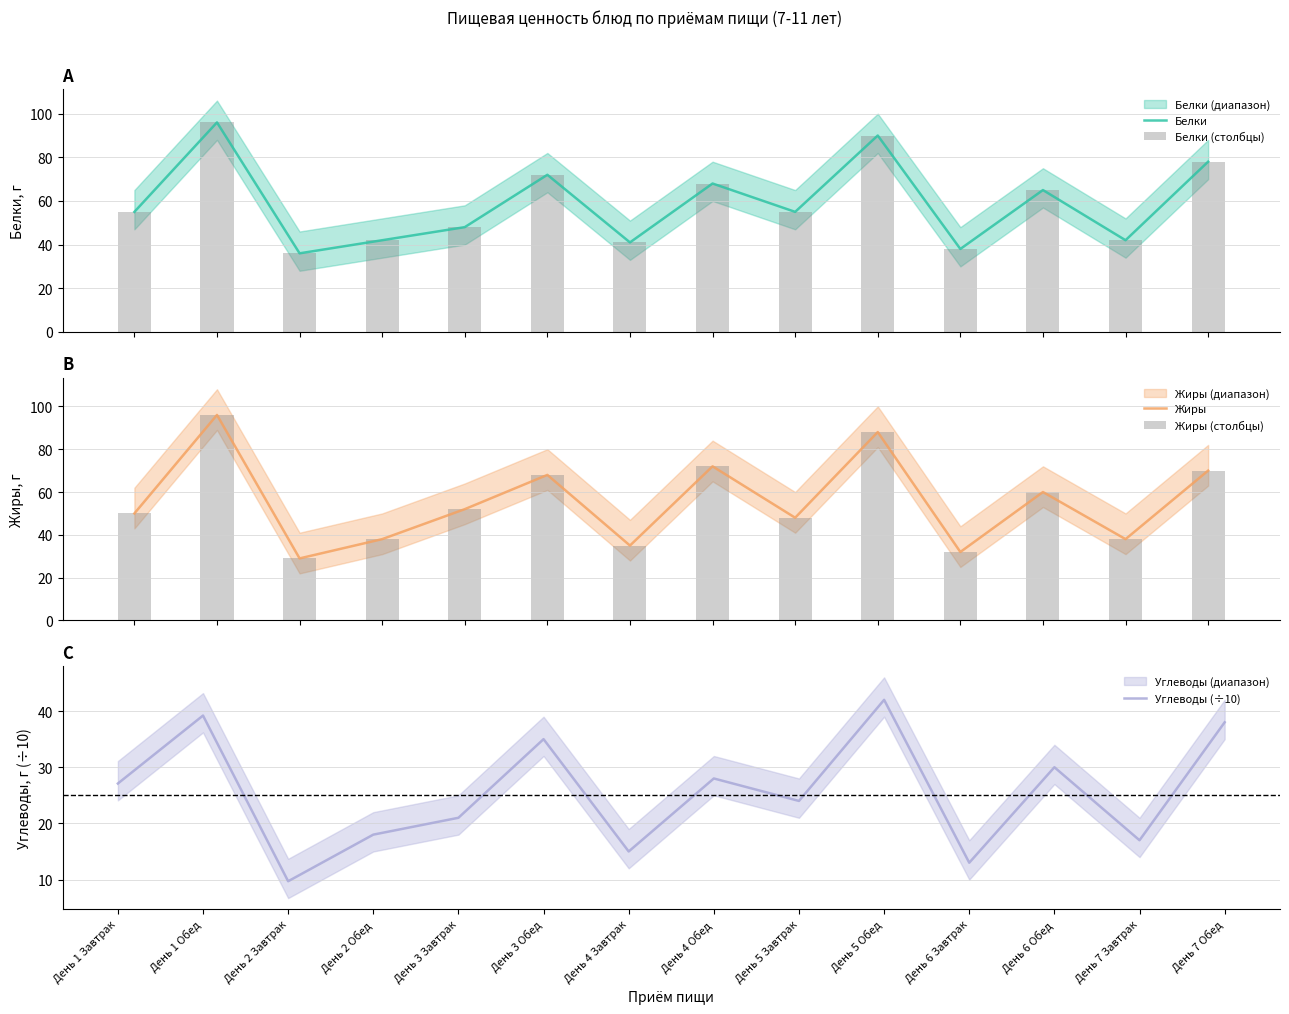

What is the label of the 5th bar from the right?

День 5 Обед